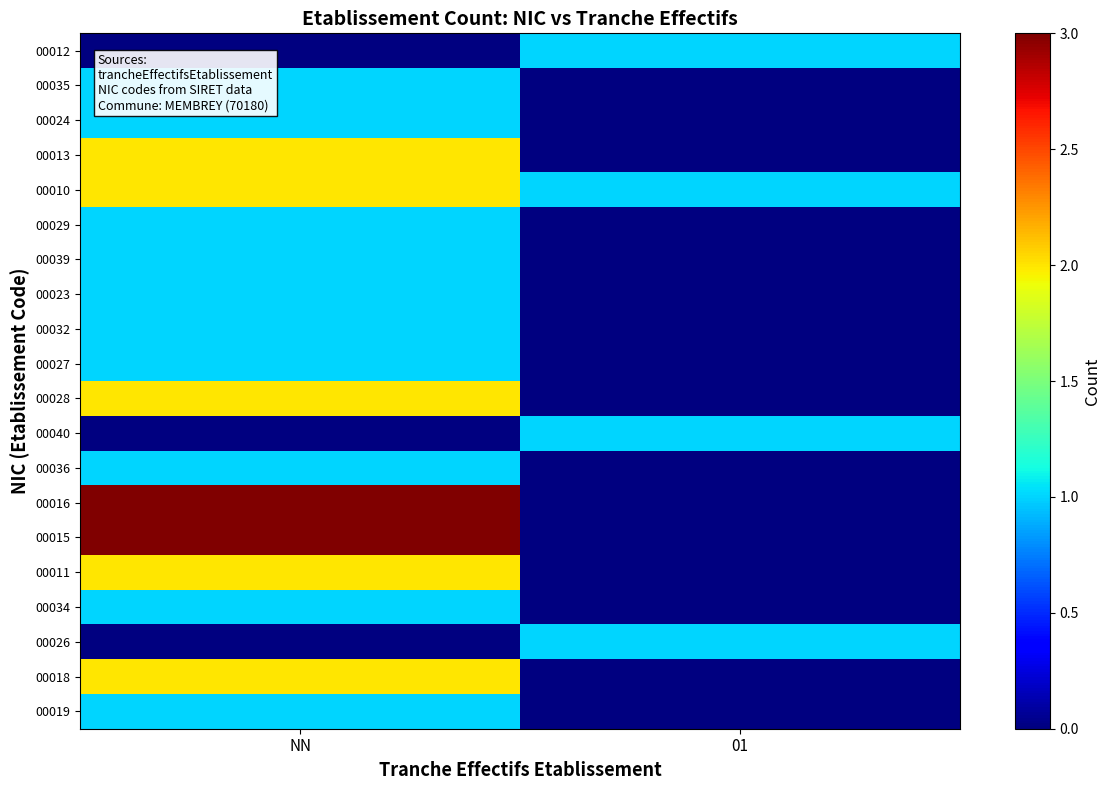

Reading right to left, what are all the values shown in this chart?

00019: 01=0	NN=1
00018: 01=0	NN=2
00026: 01=1	NN=0
00034: 01=0	NN=1
00011: 01=0	NN=2
00015: 01=0	NN=3
00016: 01=0	NN=3
00036: 01=0	NN=1
00040: 01=1	NN=0
00028: 01=0	NN=2
00027: 01=0	NN=1
00032: 01=0	NN=1
00023: 01=0	NN=1
00039: 01=0	NN=1
00029: 01=0	NN=1
00010: 01=1	NN=2
00013: 01=0	NN=2
00024: 01=0	NN=1
00035: 01=0	NN=1
00012: 01=1	NN=0